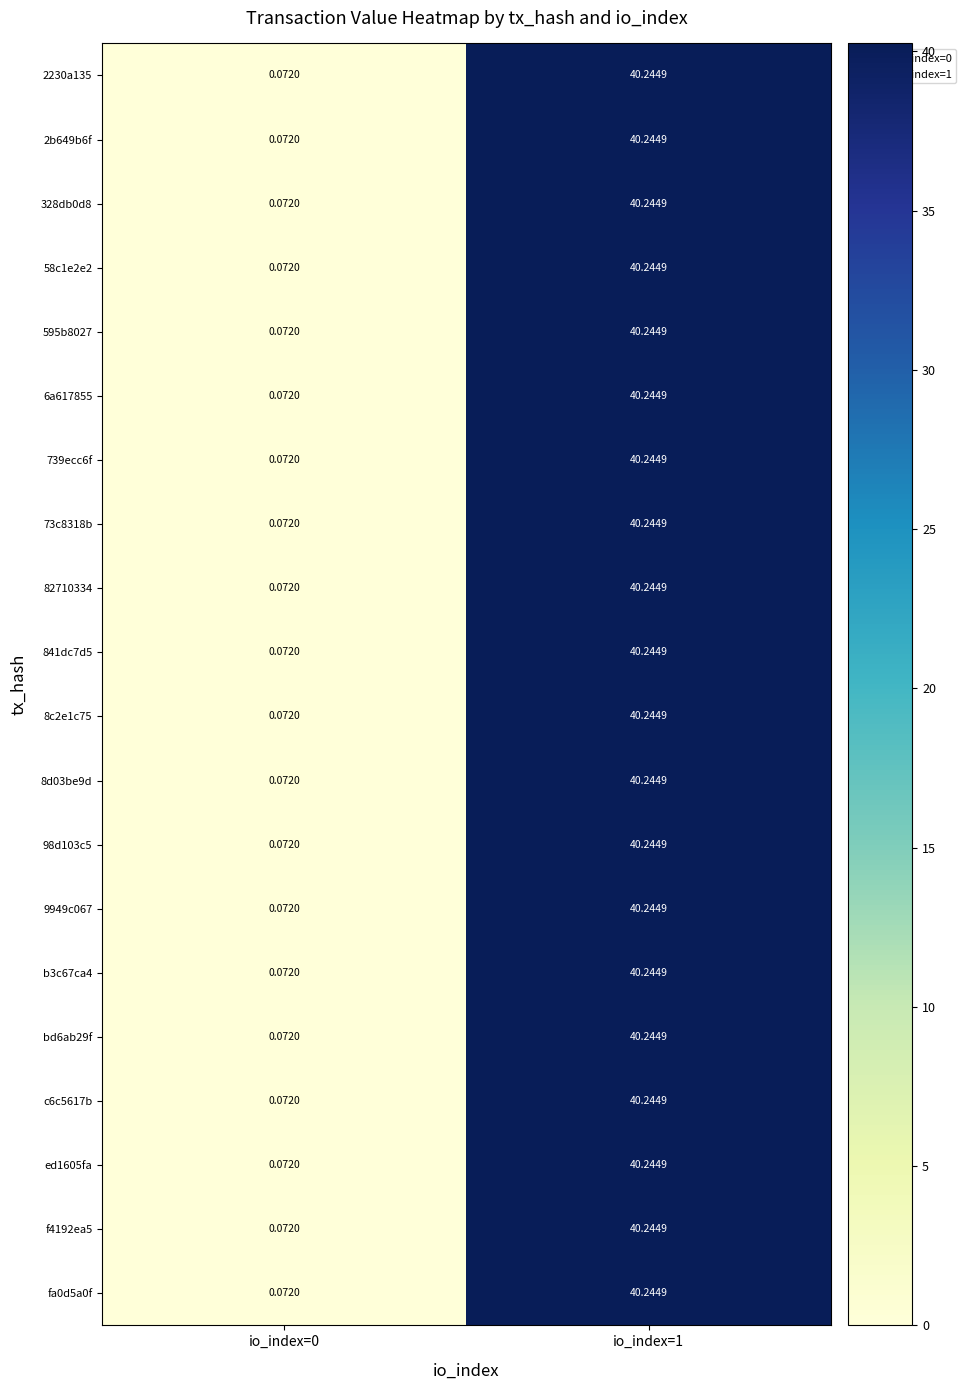

Is the value of 8c2e1c75 at io_index=0 greater than the value of 2b649b6f at io_index=1?

No